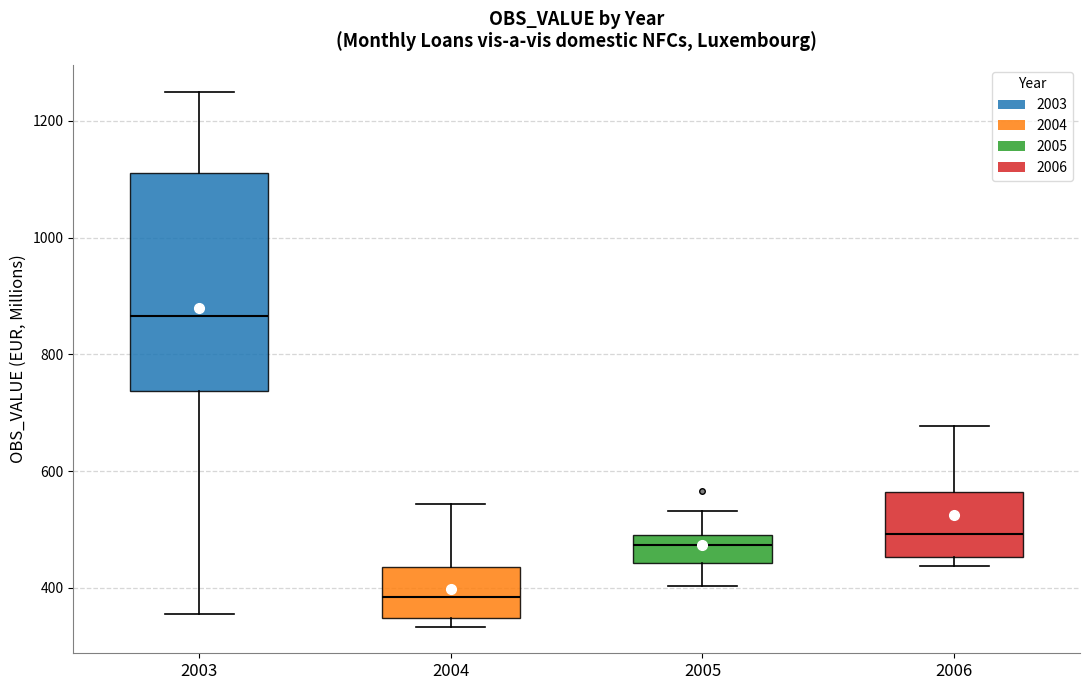

Which box has the highest median line?

2003